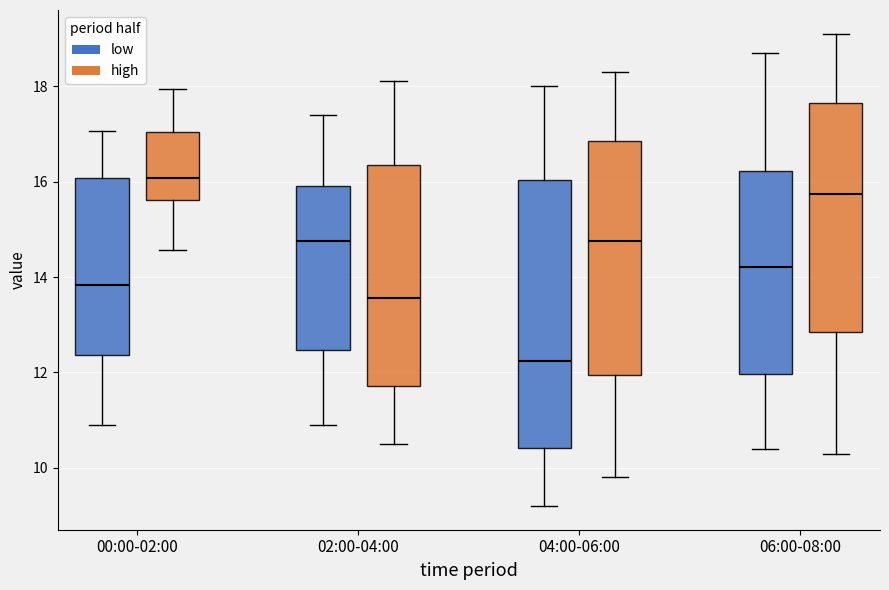

Reading left to right, read every box against the y-axis: the position of its median line, the range the box covers, and the ends of its whiskers. The values are not printed on the chart, so give them approximately, as read against the axis.

00:00-02:00 (low): median 13.8, box 12.4 to 16.0, whiskers 11.0 to 17.0
00:00-02:00 (high): median 16.0, box 15.6 to 17.0, whiskers 14.6 to 18.0
02:00-04:00 (low): median 14.8, box 12.4 to 16.0, whiskers 11.0 to 17.4
02:00-04:00 (high): median 13.6, box 11.8 to 16.4, whiskers 10.6 to 18.2
04:00-06:00 (low): median 12.2, box 10.4 to 16.0, whiskers 9.2 to 18.0
04:00-06:00 (high): median 14.8, box 12.0 to 16.8, whiskers 9.8 to 18.4
06:00-08:00 (low): median 14.2, box 12.0 to 16.2, whiskers 10.4 to 18.8
06:00-08:00 (high): median 15.8, box 12.8 to 17.6, whiskers 10.4 to 19.2